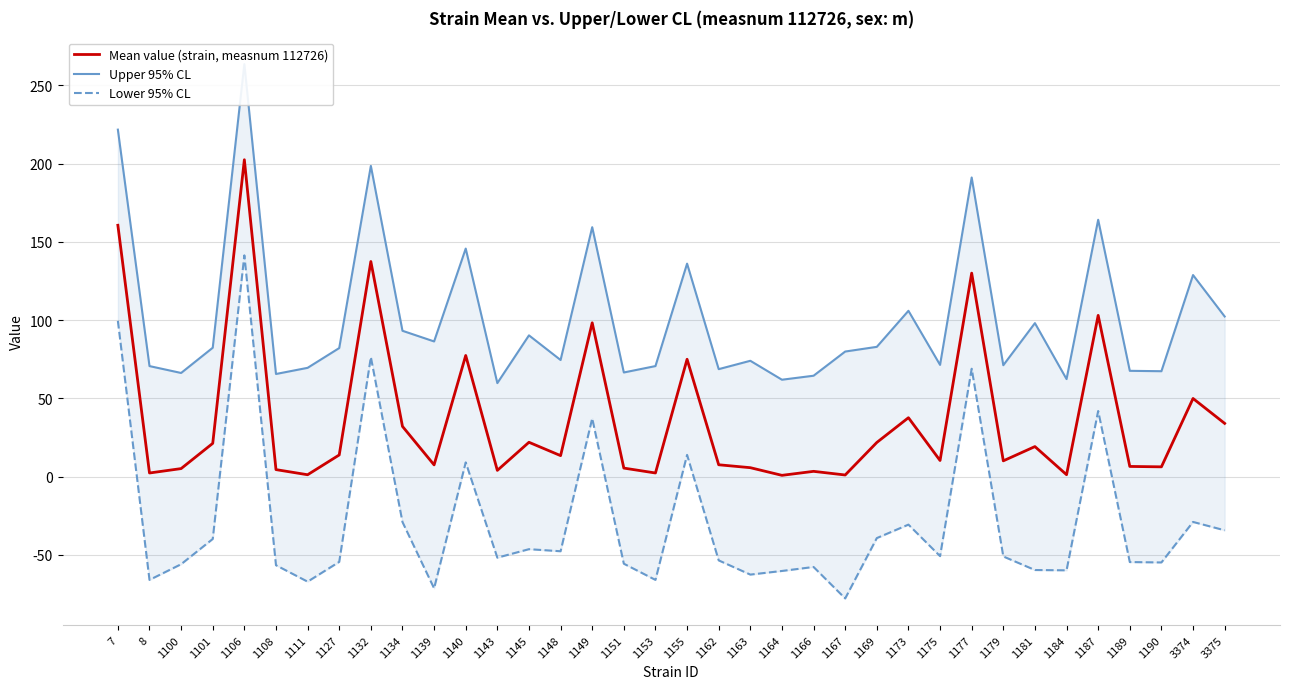

Between 1169 and 1134, which is larger?

1134